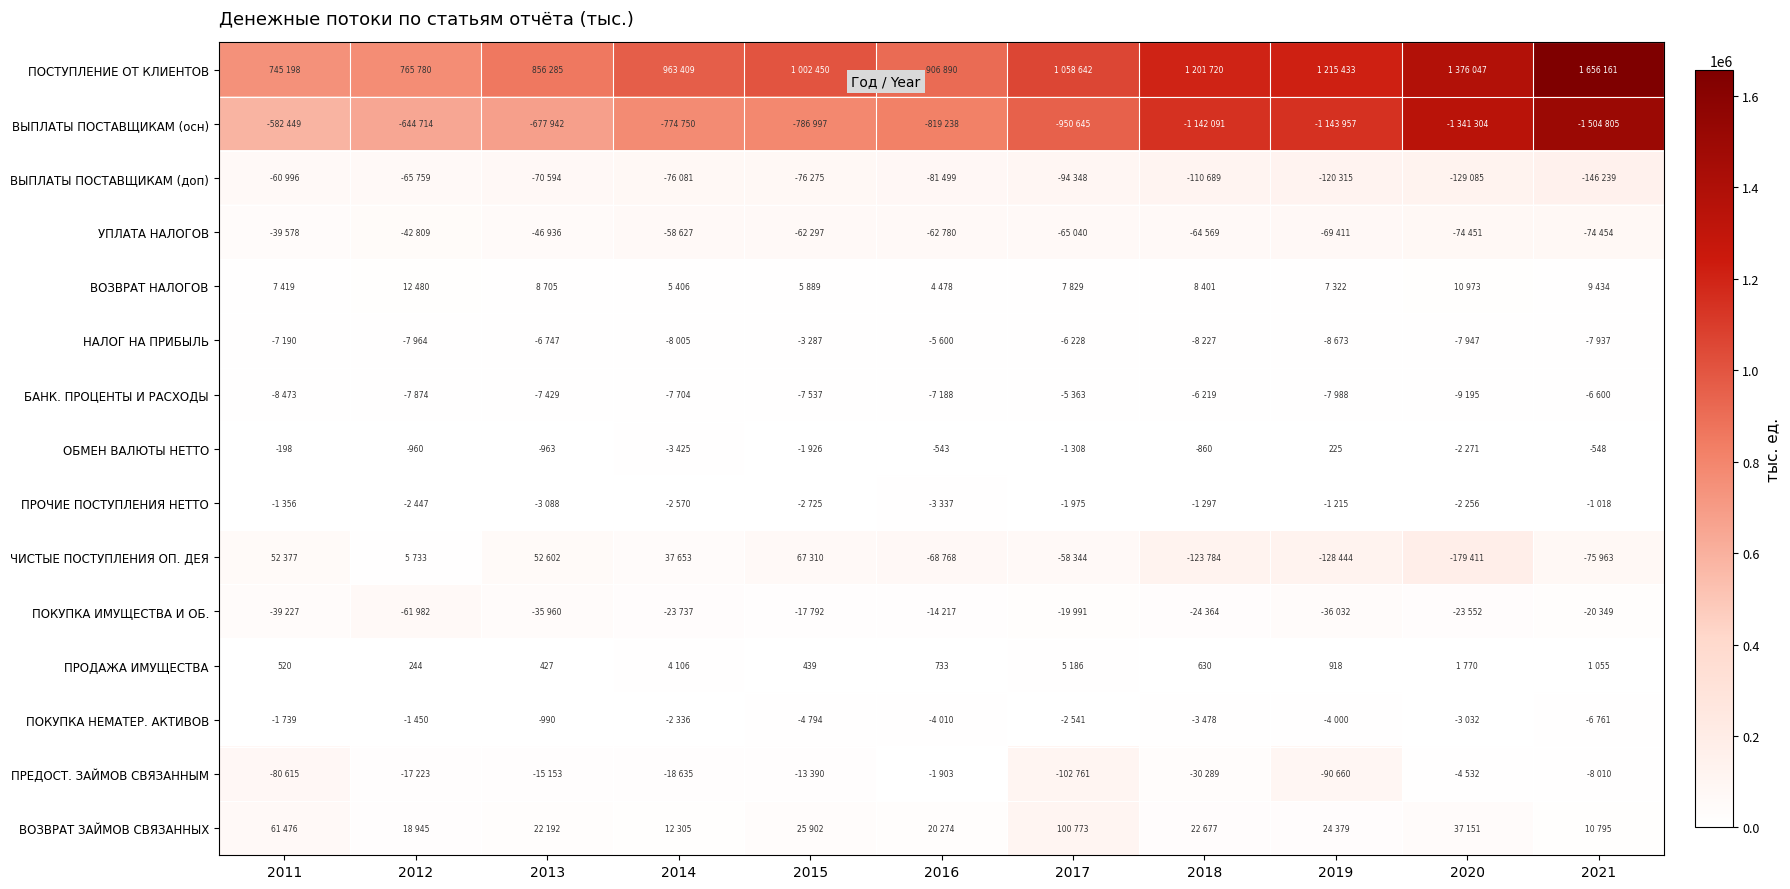

What is the difference between the ОБМЕН ВАЛЮТЫ НЕТТО values at 2018 and 2016?

317